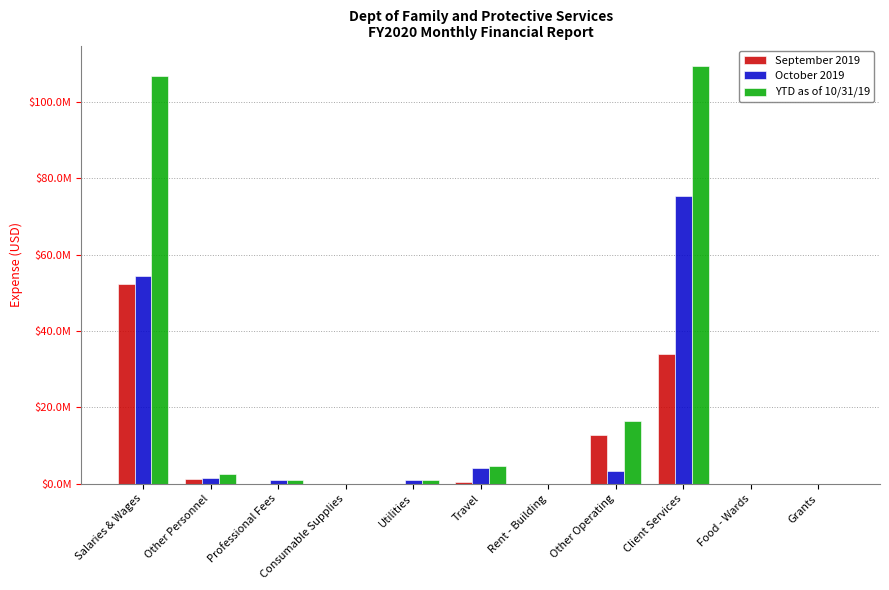

Are the bars grouped side by side (vs. stacked)?

Yes